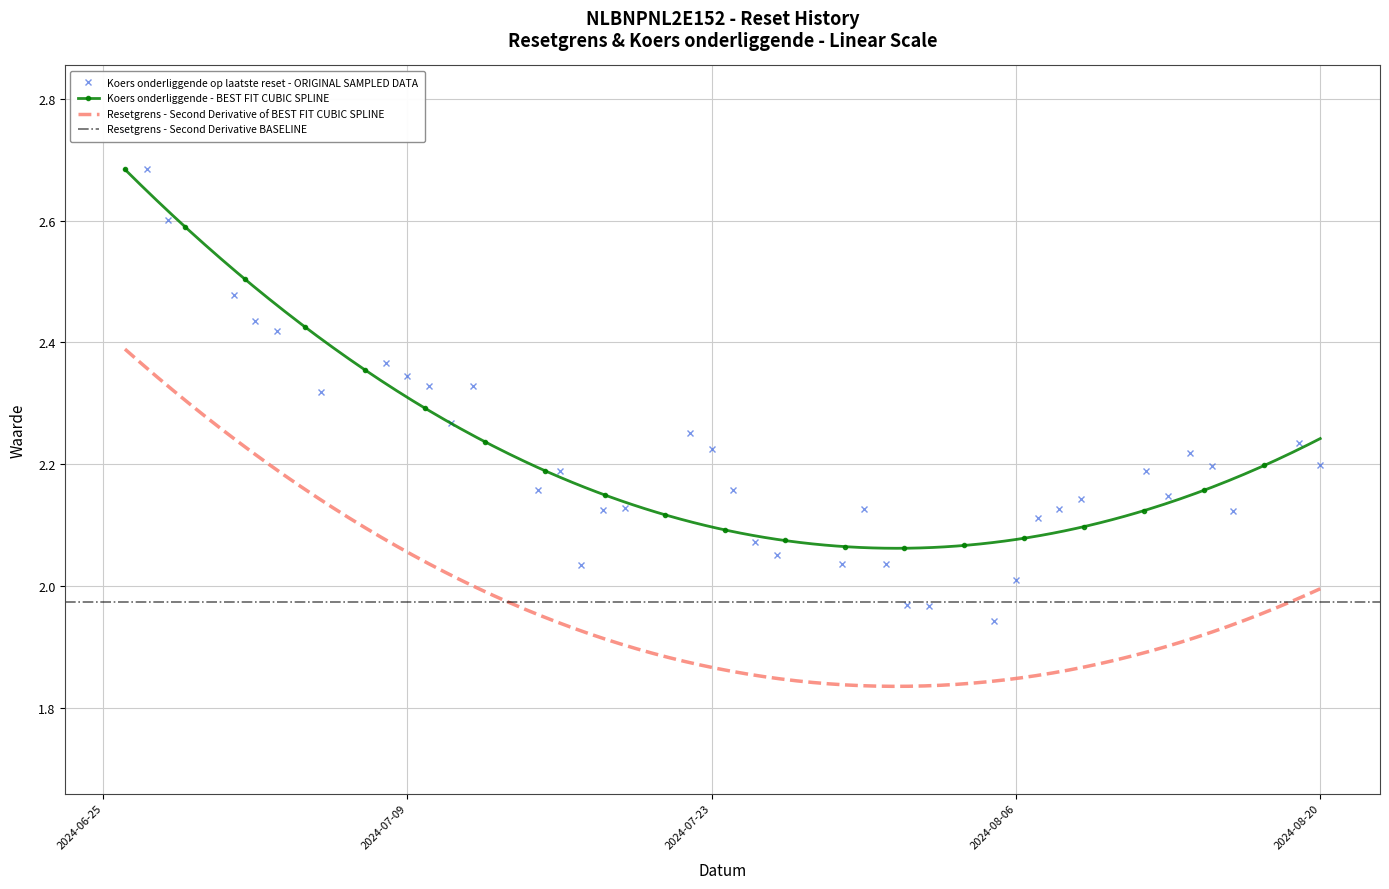

True or false: Koers onderliggende - BEST FIT CUBIC SPLINE and Resetgrens - Second Derivative of BEST FIT CUBIC SPLINE intersect in this chart.

False